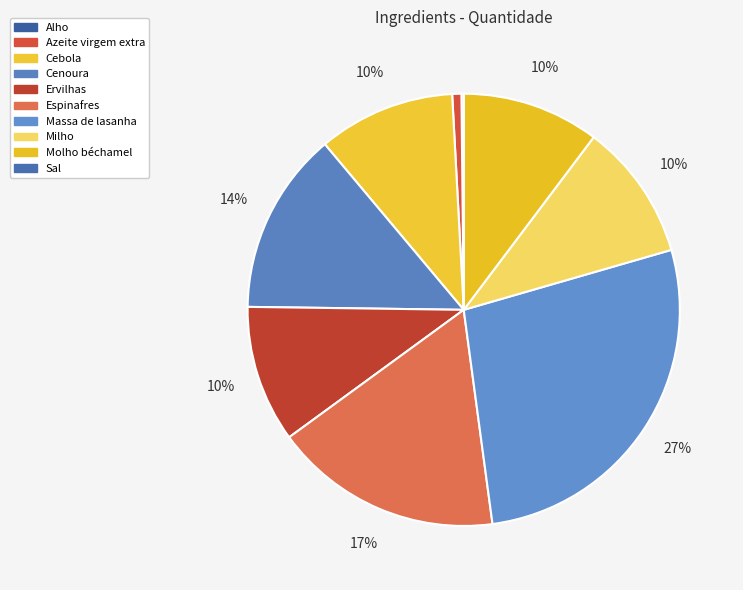

Count the number of slices in the pie.

10